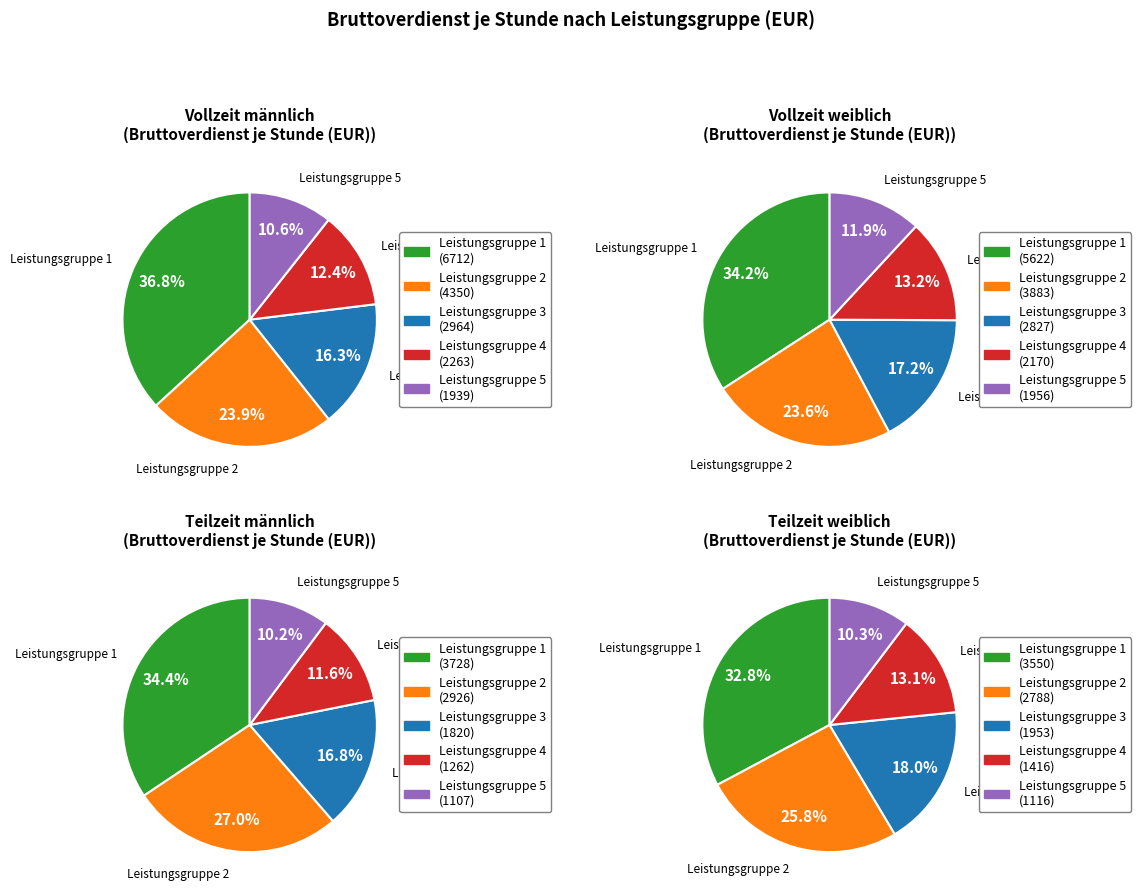

What is the spread (max minus min) of values at Leistungsgruppe 3?

1144